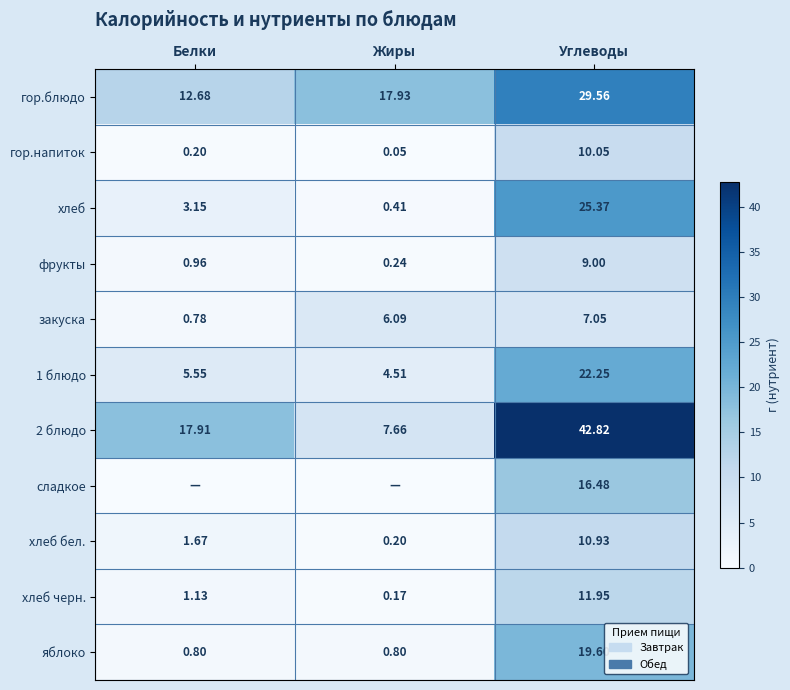

At which label does хлеб черн. first exceed 1?

Белки